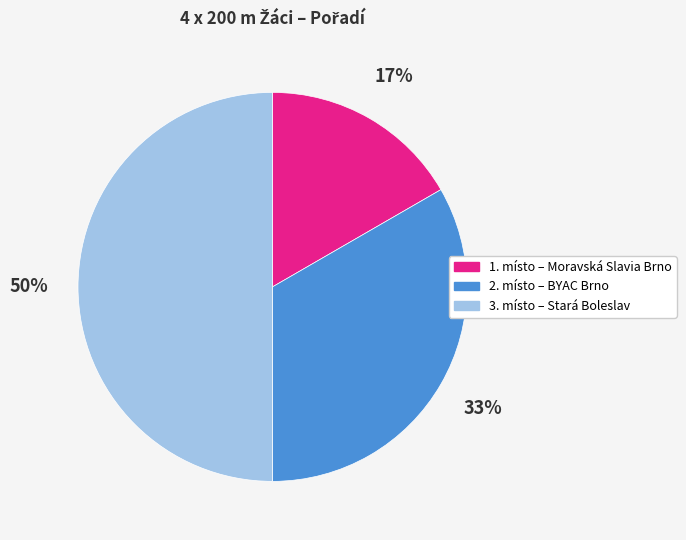

Which has a higher value, 1. místo – Moravská Slavia Brno or 2. místo – BYAC Brno?

2. místo – BYAC Brno